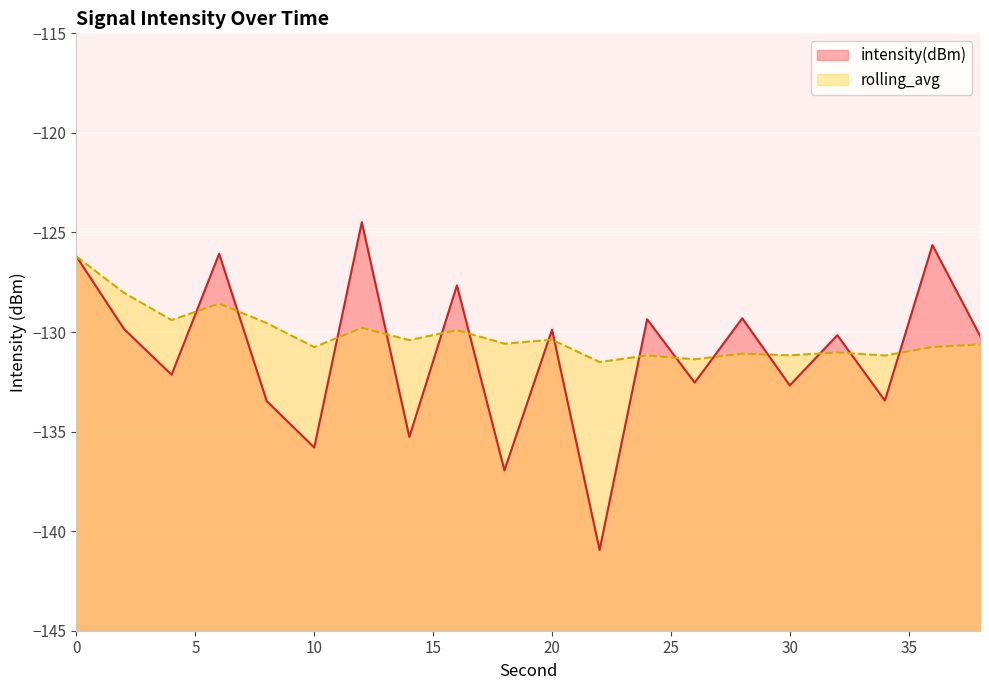

What is the difference between the maximum and minimum values in the intensity(dBm) series?

16.5